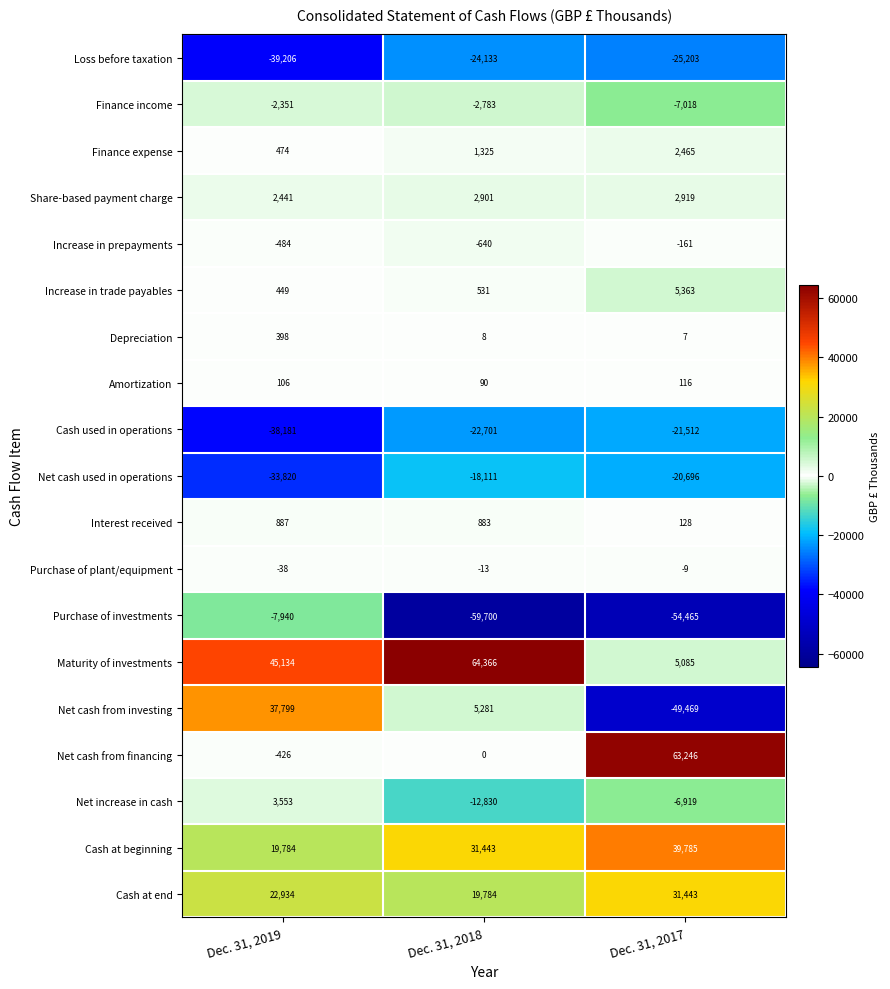

What is the highest value of the Maturity of investments series?

64366